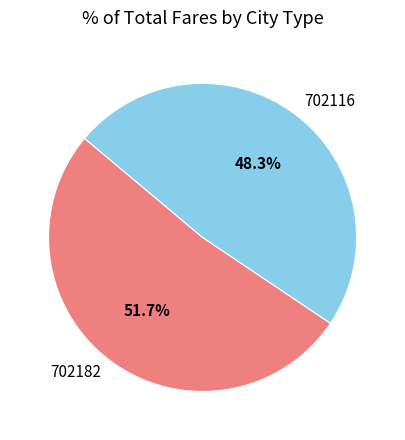

How many slices are in this pie chart?

2